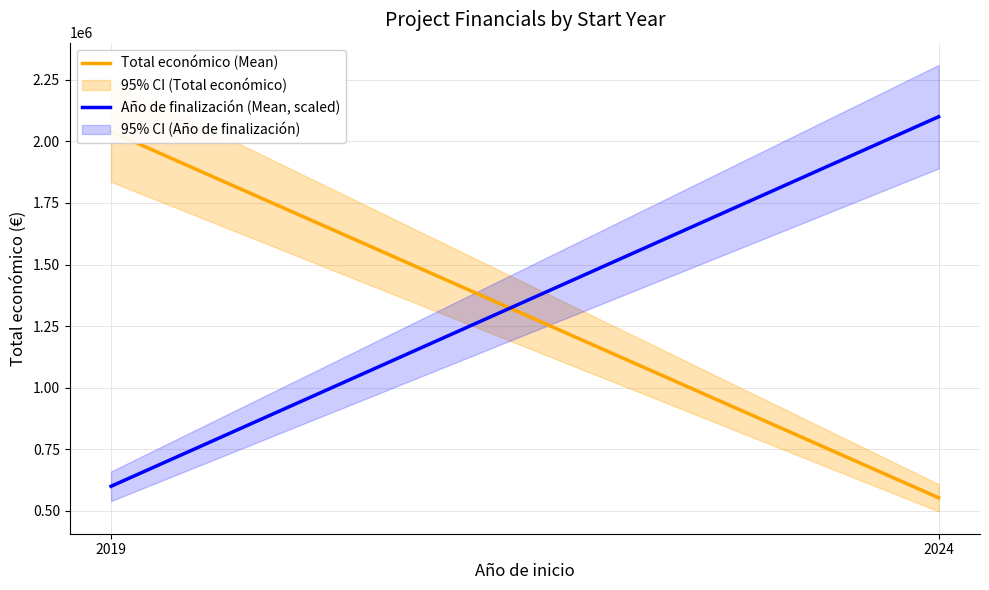

List the series in order of their overall mean, highest first.

Año de finalización (Mean, scaled), Total económico (Mean)